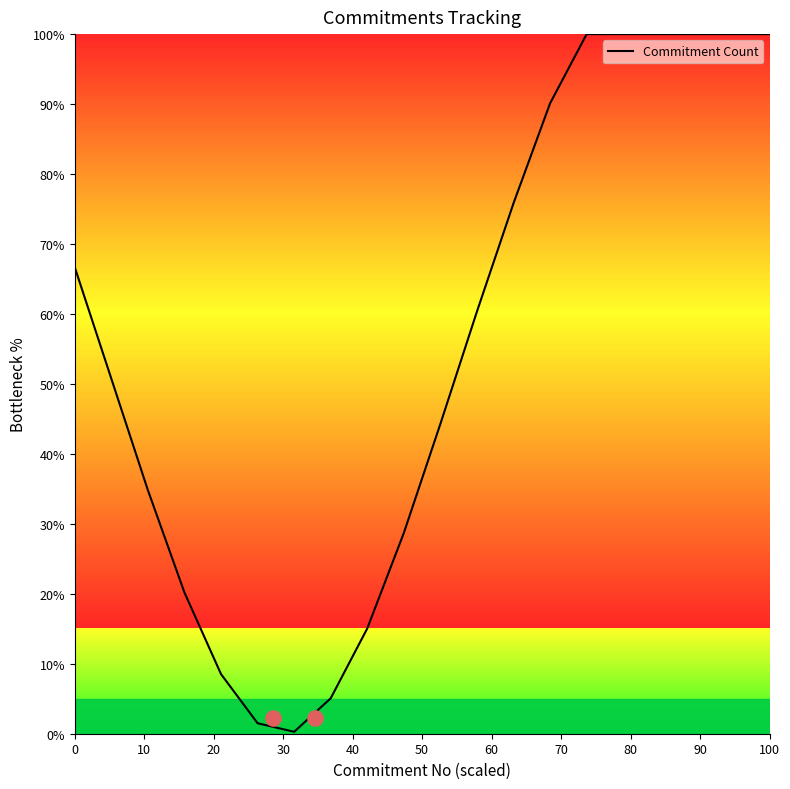

Is it true that Commitment Count equals 100.0 at 100?

True